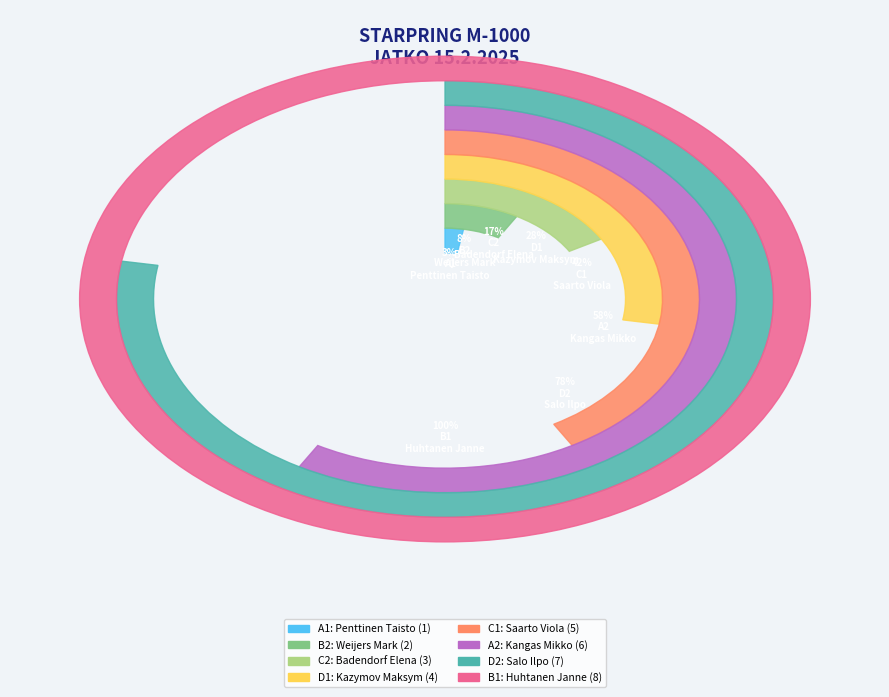

Rank the categories by value from lowest to highest.

A1, B2, C2, D1, C1, A2, D2, B1